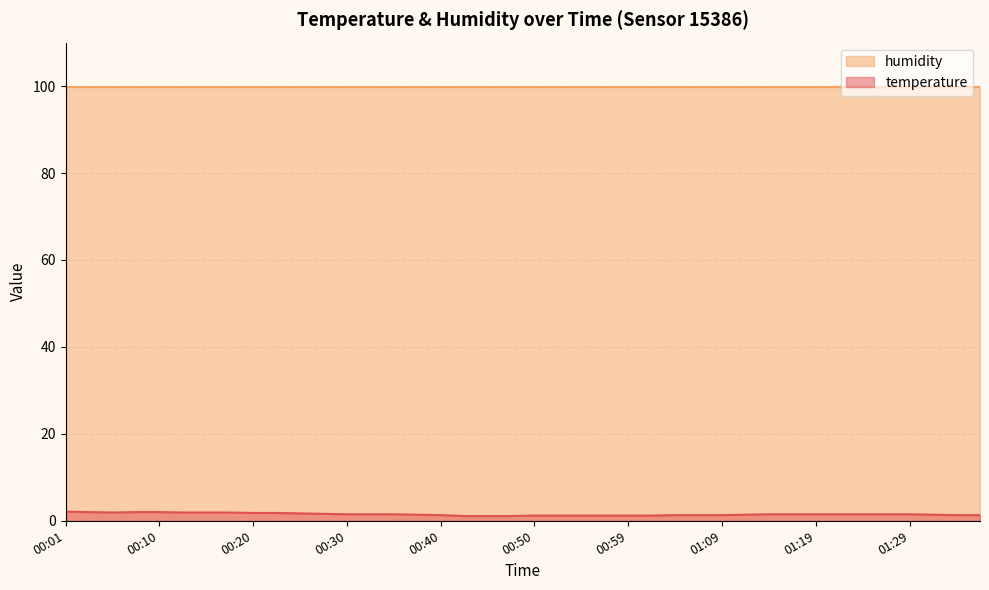

What is the average value?

1.5